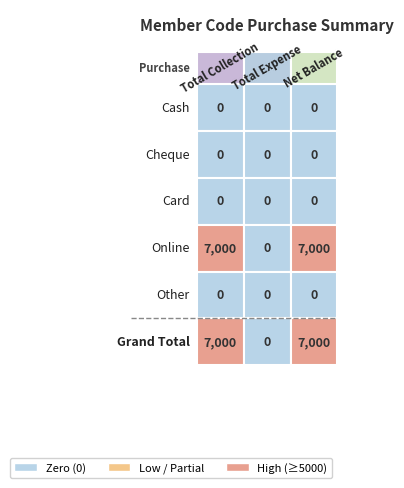

Which series has the largest total across all categories?

Online